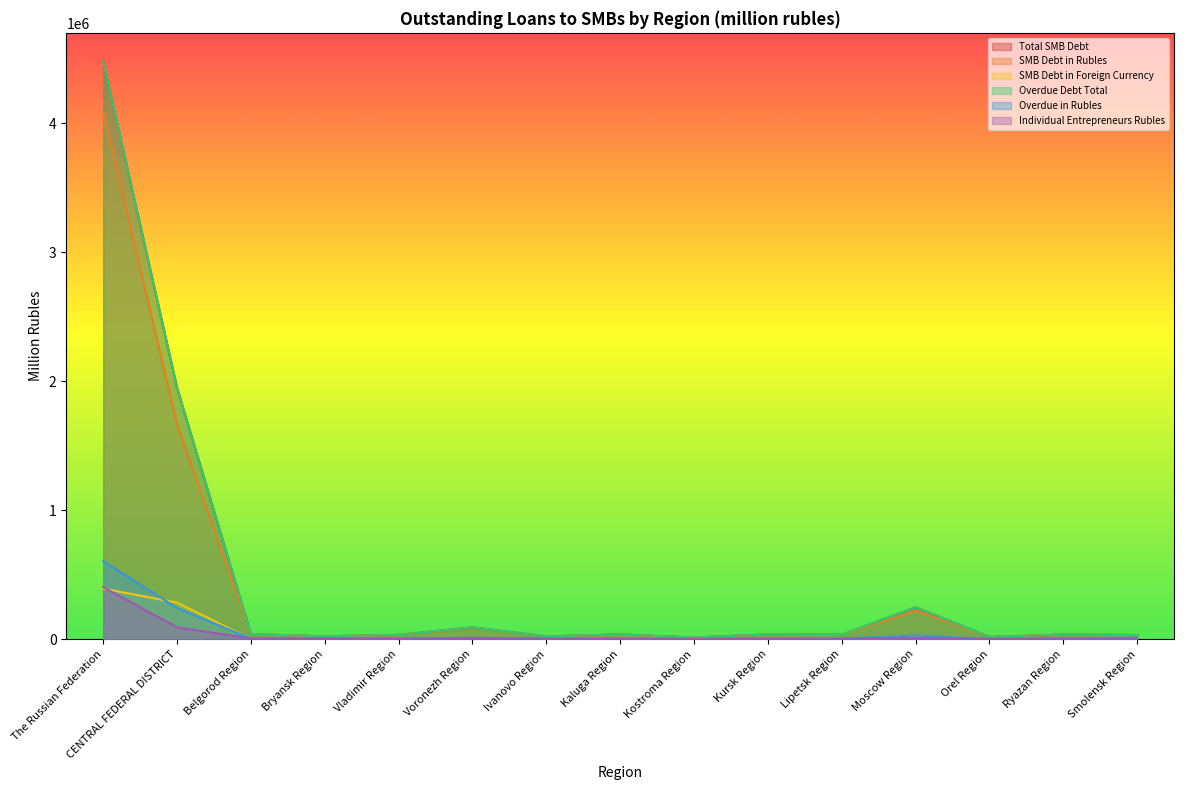

What is the difference between the second highest and second lowest values in the Individual Entrepreneurs Rubles series?

89645